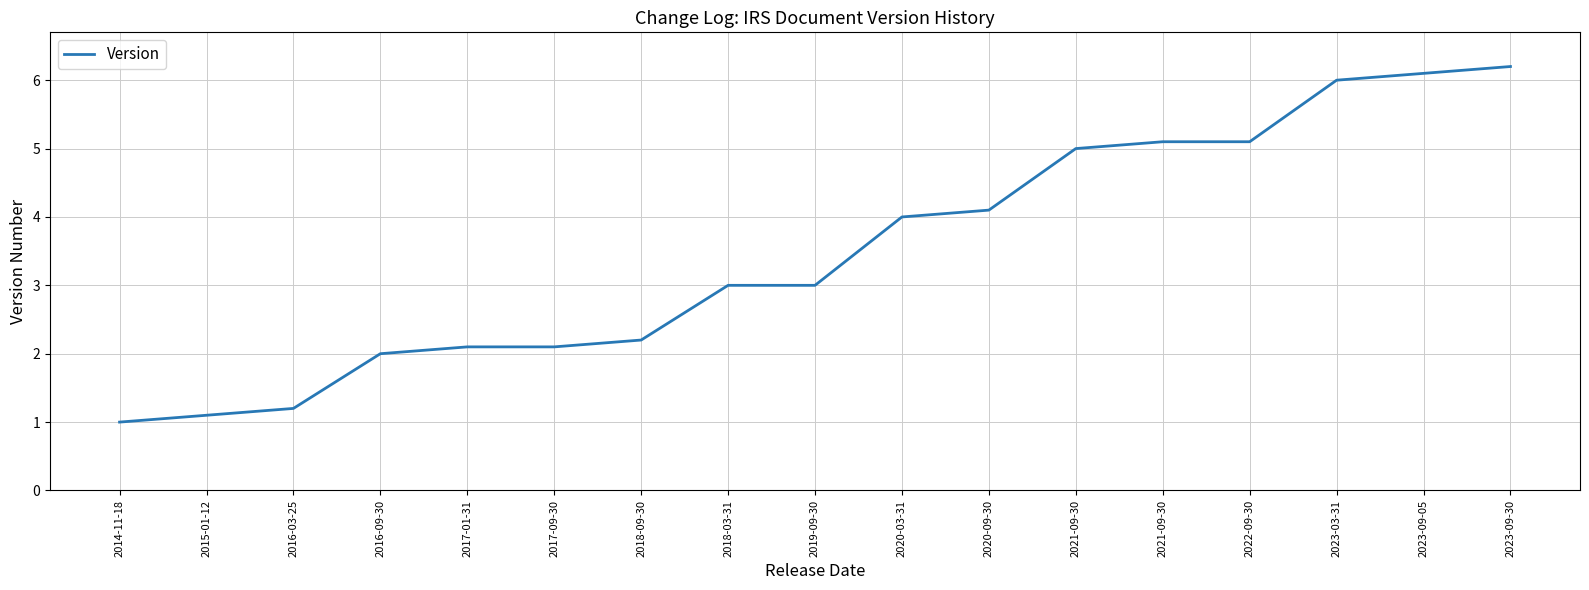

True or false: the data shows 1.0 at 2014-11-18.

True